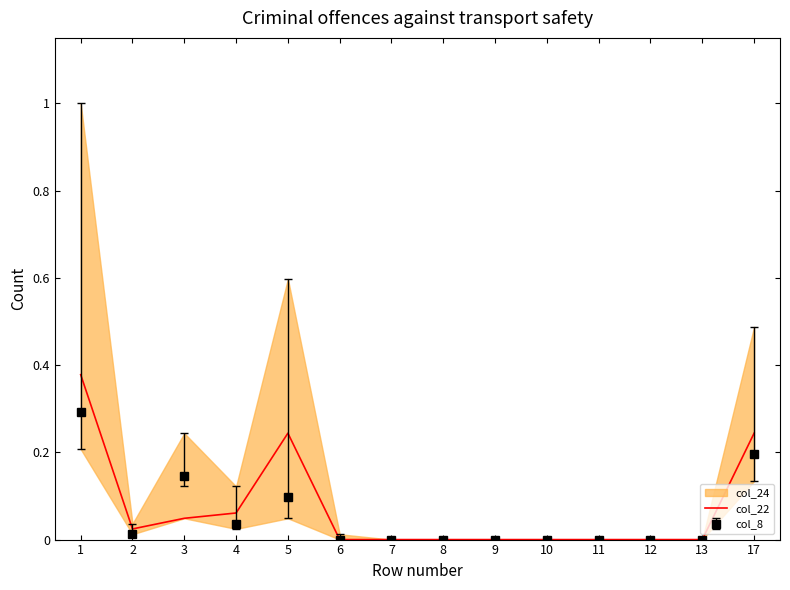

What is the difference between the second highest and minimum values?

0.2